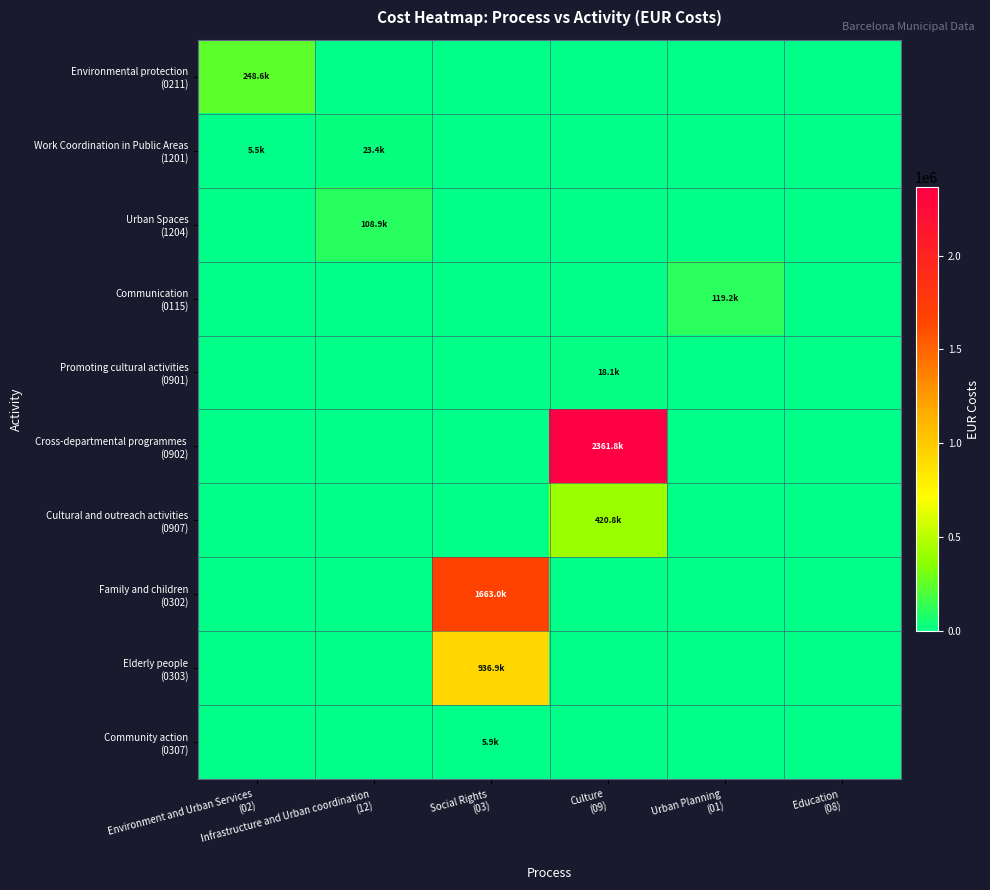

Between Urban Planning
(01) and Culture
(09), which is larger?

Urban Planning
(01)